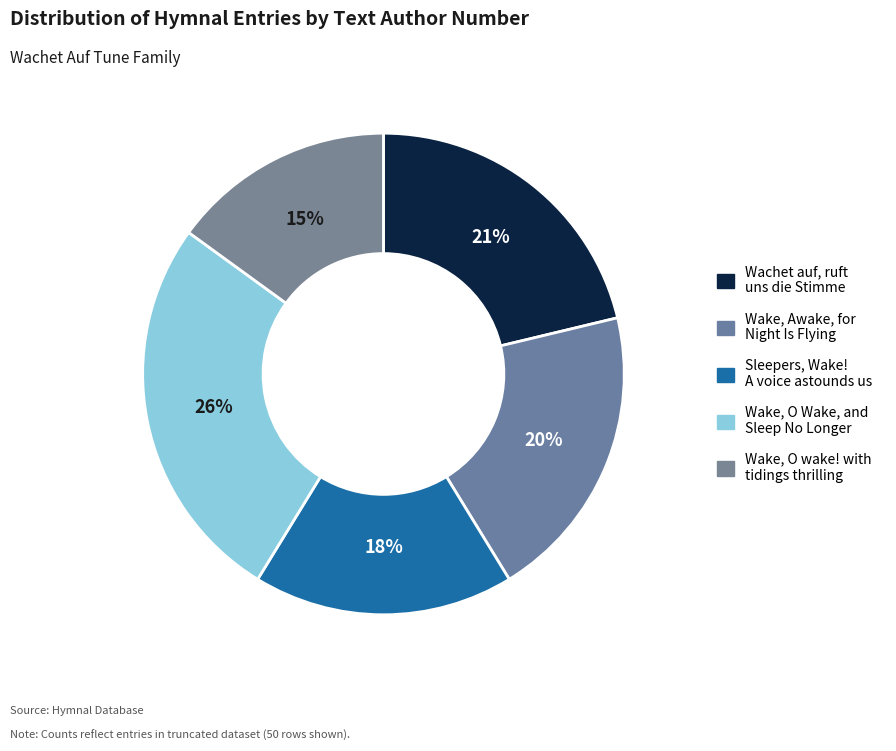

How many slices are in this pie chart?

5